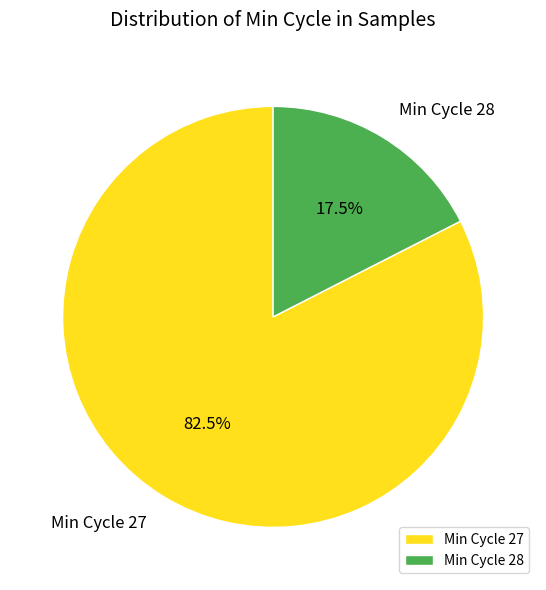

Which has a higher value, Min Cycle 27 or Min Cycle 28?

Min Cycle 27